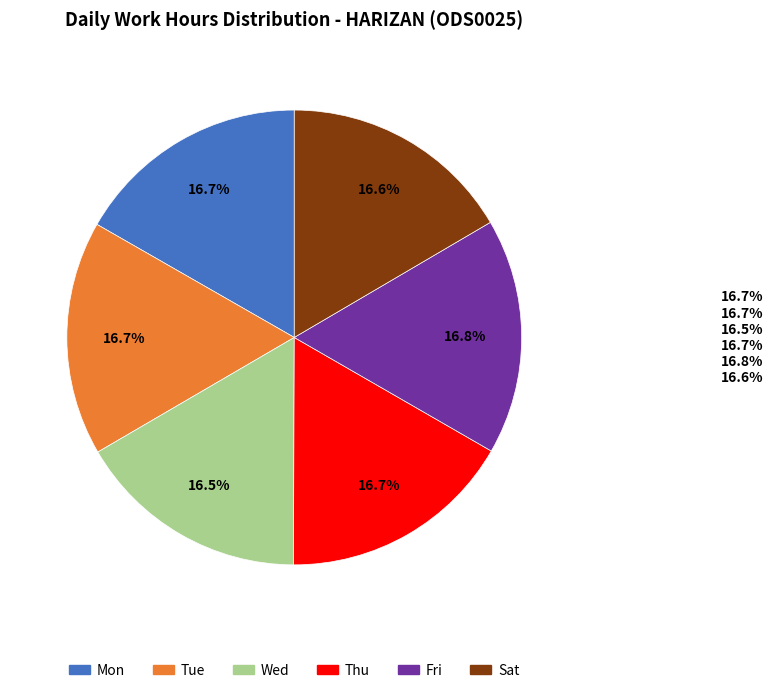

To the nearest percent, what is the average slice percentage?

17%